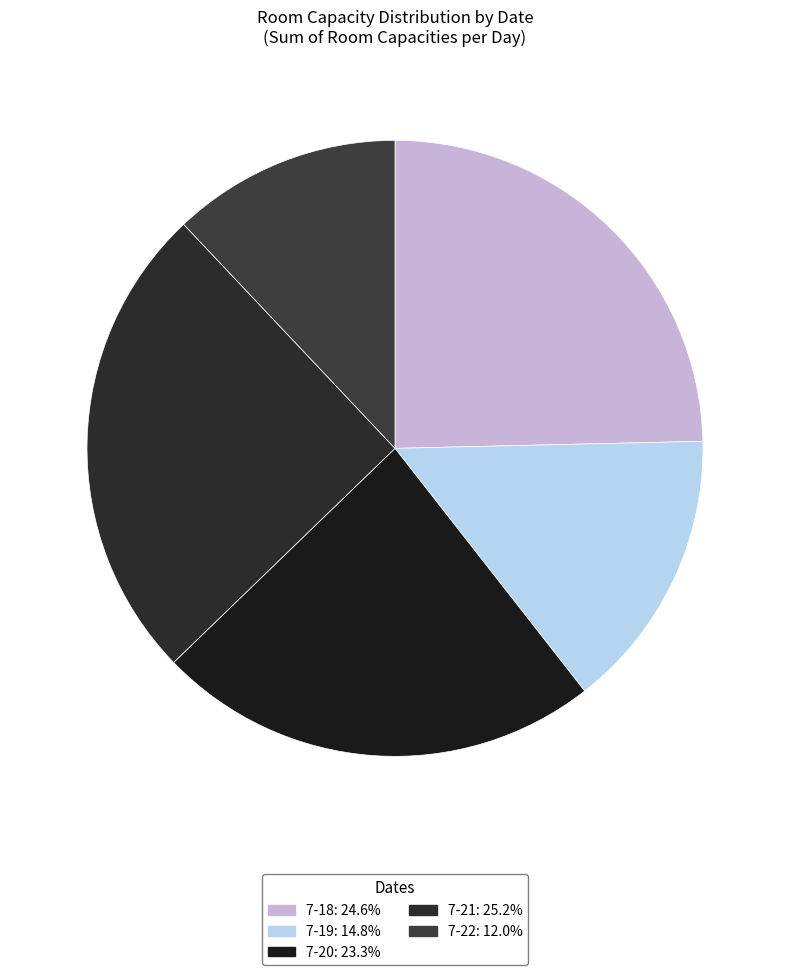

Which has a higher value, 7-22 or 7-19?

7-19